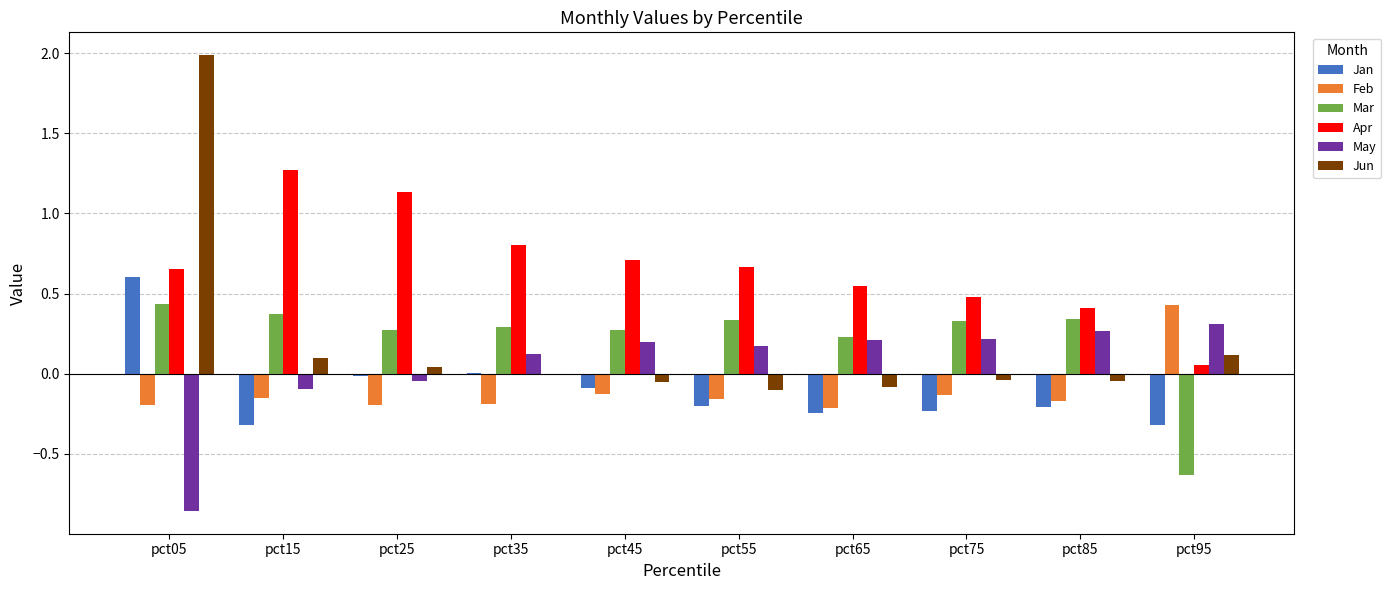

Which series has the largest total across all categories?

Apr